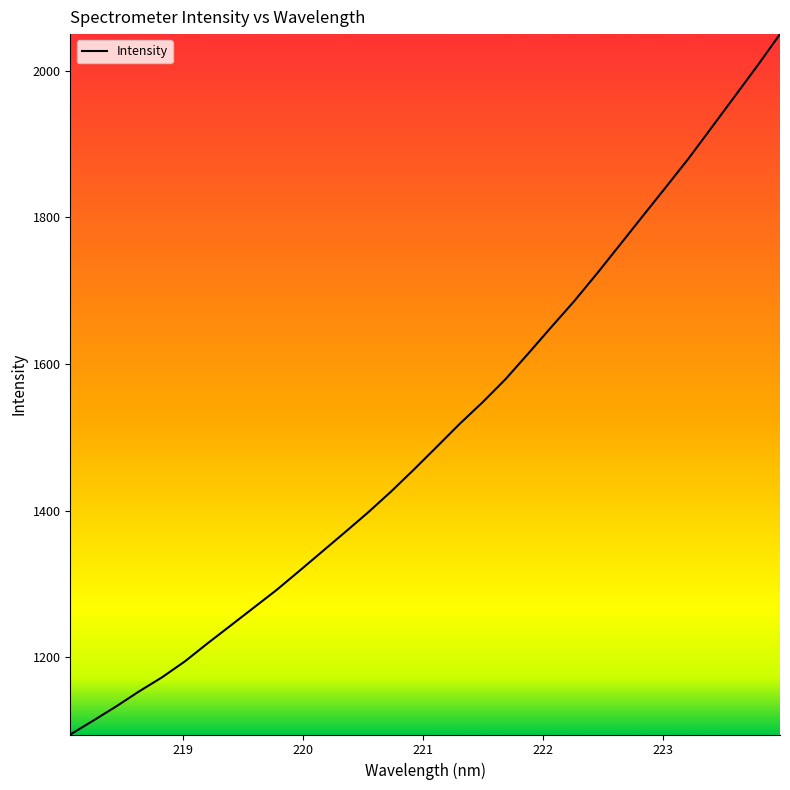

What is the maximum value shown in the chart?

2049.7